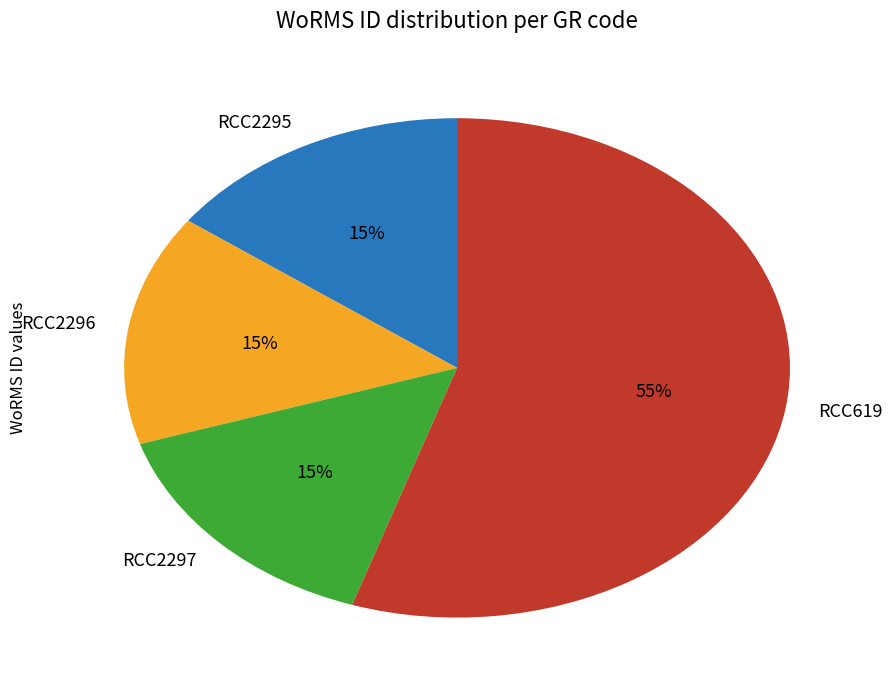

What is the ratio of the value at RCC2295 to the value at RCC619?

0.3